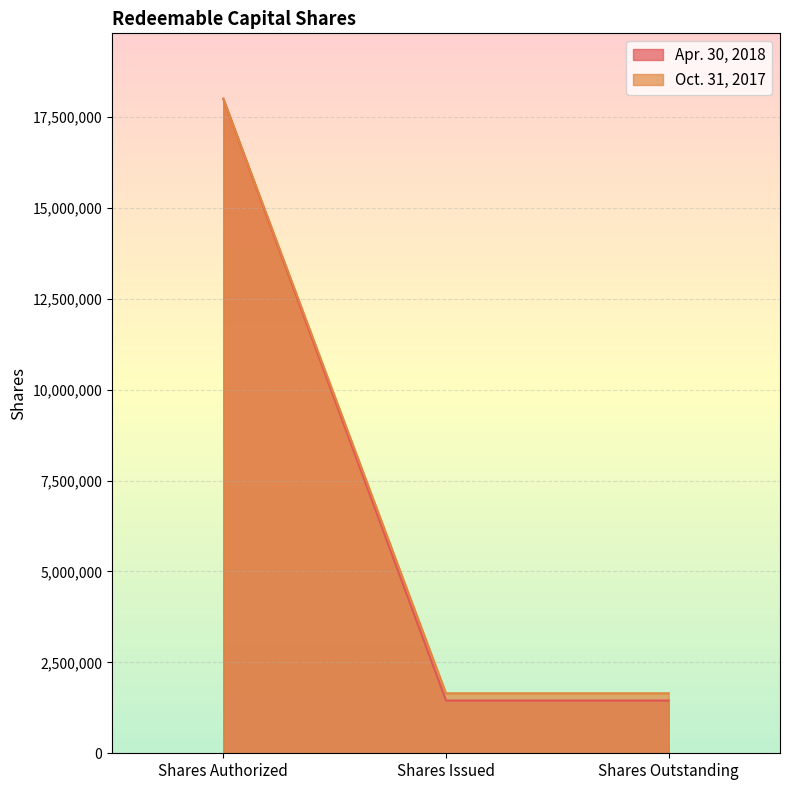

What is the average value of the Apr. 30, 2018 series?

6966667